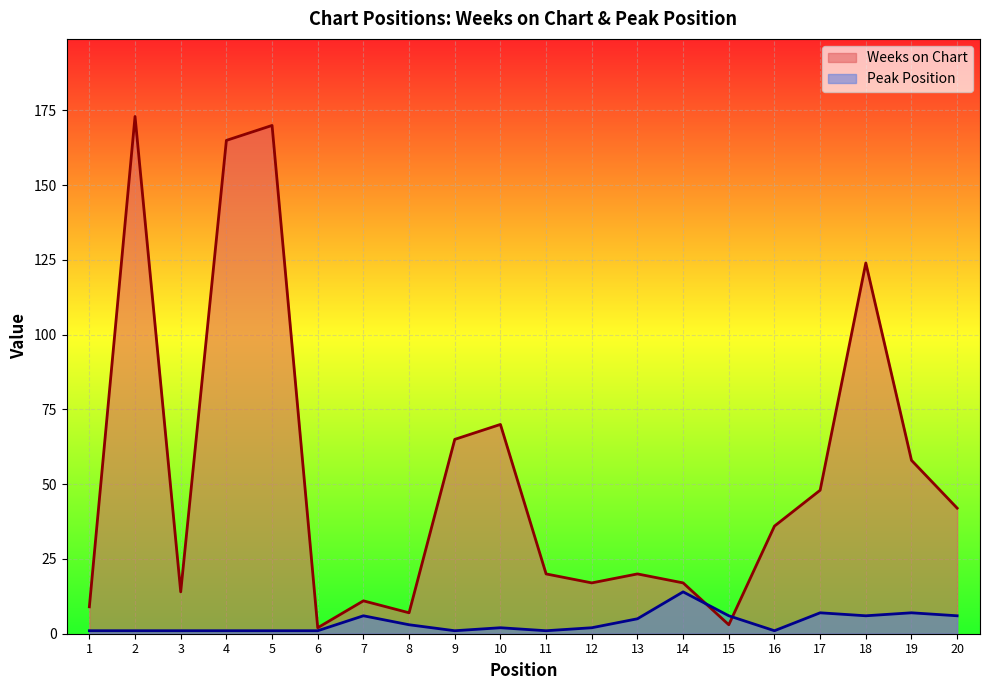

At how many categories does at least one series exceed 75?

4